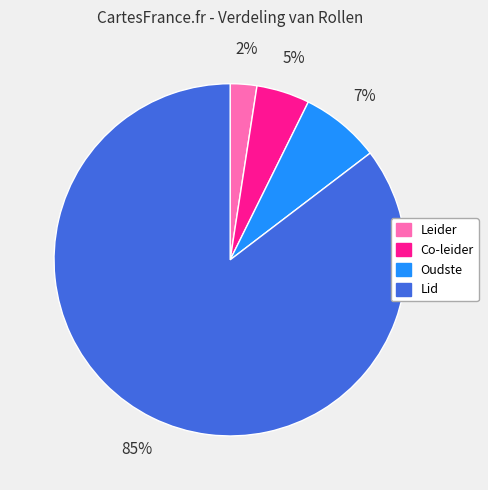

To the nearest percent, what is the average slice percentage?

25%